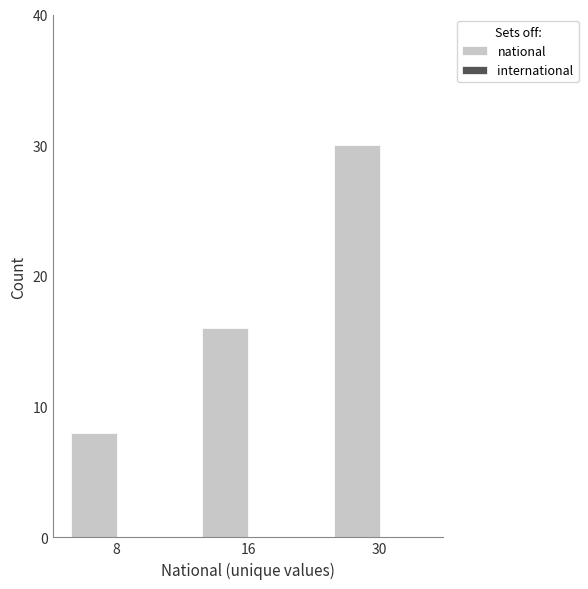

Rank the categories by value from lowest to highest.

8, 16, 30